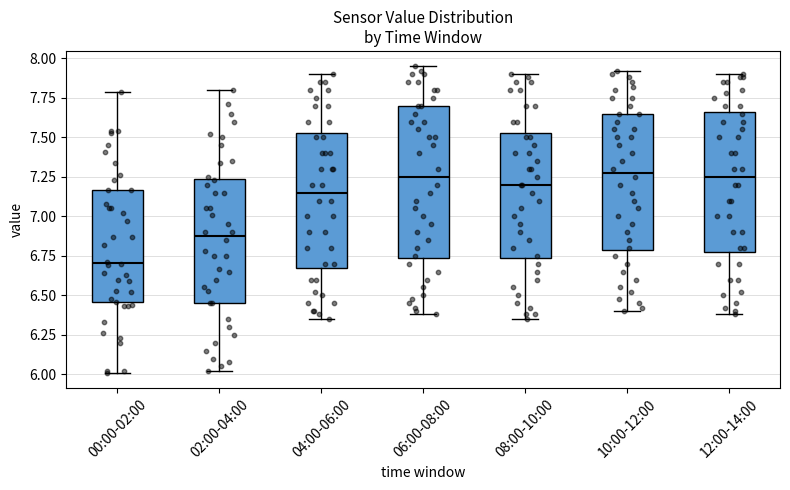

Reading left to right, read every box against the y-axis: the position of its median line, the range the box covers, and the ends of its whiskers. The values are not printed on the chart, so give them approximately, as read against the axis.

00:00-02:00: median 6.70, box 6.45 to 7.15, whiskers 6.00 to 7.80
02:00-04:00: median 6.90, box 6.45 to 7.25, whiskers 6.00 to 7.80
04:00-06:00: median 7.15, box 6.70 to 7.55, whiskers 6.35 to 7.90
06:00-08:00: median 7.25, box 6.75 to 7.70, whiskers 6.40 to 7.95
08:00-10:00: median 7.20, box 6.75 to 7.55, whiskers 6.35 to 7.90
10:00-12:00: median 7.30, box 6.80 to 7.65, whiskers 6.40 to 7.90
12:00-14:00: median 7.25, box 6.80 to 7.65, whiskers 6.40 to 7.90